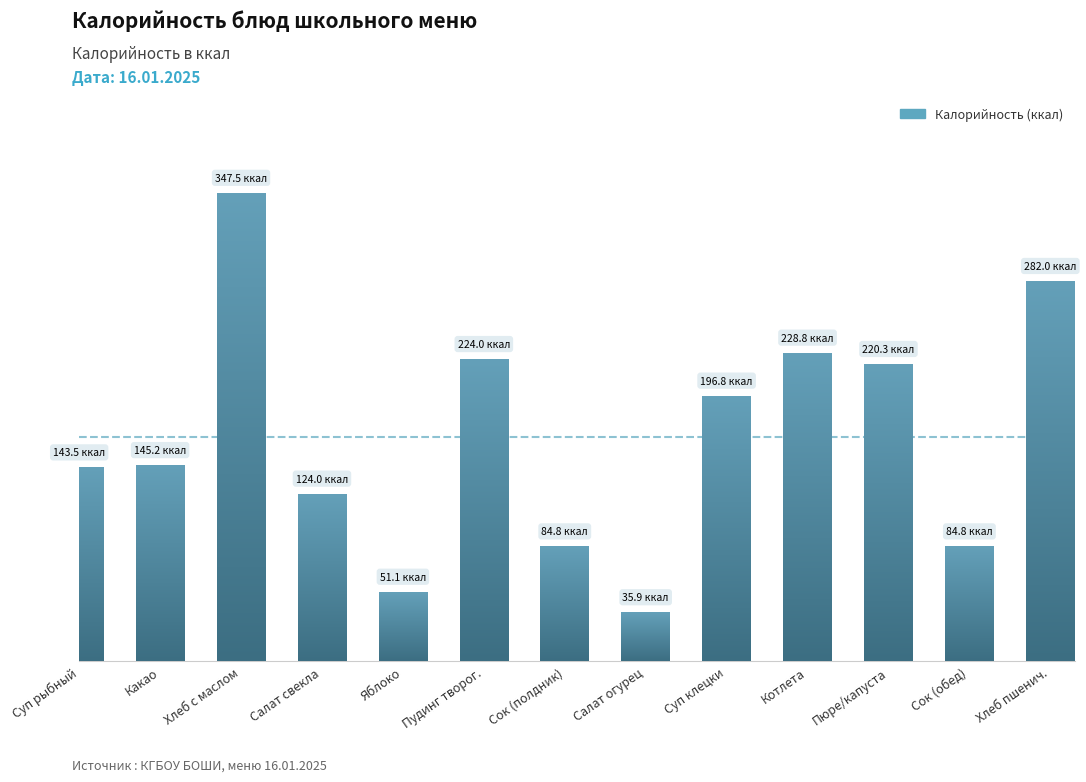

Rank the categories by value from lowest to highest.

Салат огурец, Яблоко, Сок (полдник), Сок (обед), Салат свекла, Суп рыбный, Какао, Суп клецки, Пюре/капуста, Пудинг творог., Котлета, Хлеб пшенич., Хлеб с маслом